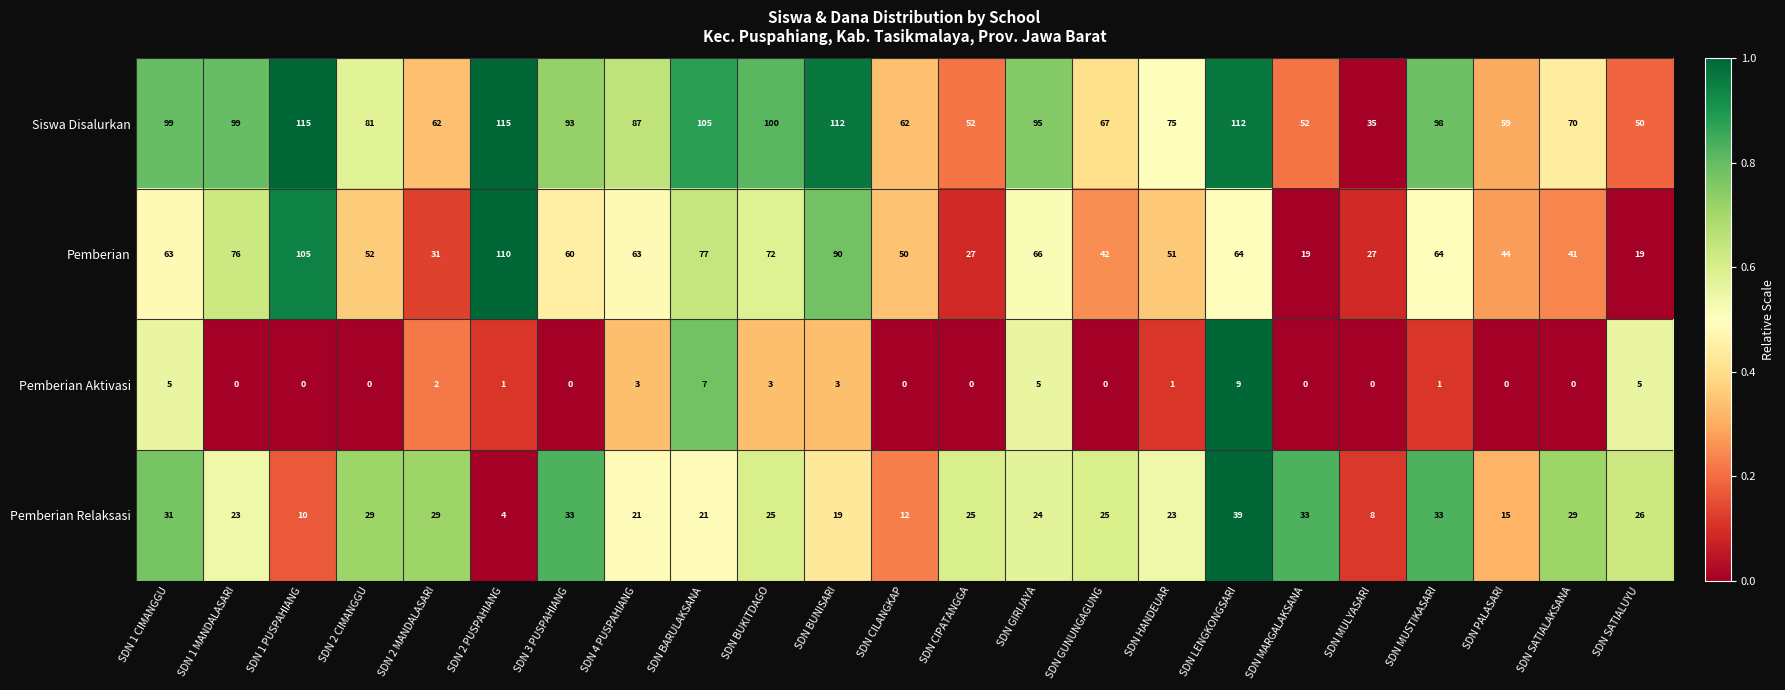

What is the maximum value for Pemberian Aktivasi?

9